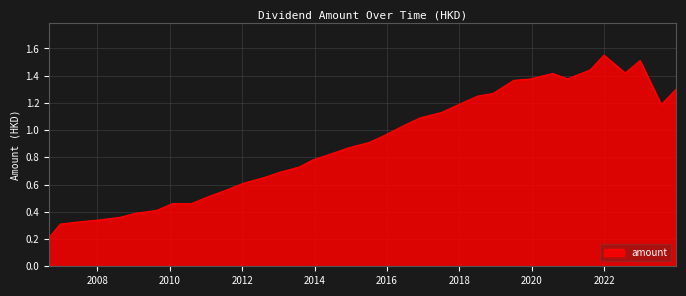

Reading right to left, extract all data points from this chart.

2023-12-29=1.3	2023-08-01=1.2	2022-12-30=1.5	2022-08-02=1.4	2021-12-31=1.6	2021-08-12=1.4	2020-12-28=1.4	2020-07-30=1.4	2019-12-10=1.4	2019-07-04=1.4	2018-12-10=1.3	2018-07-05=1.2	2017-12-01=1.2	2017-07-05=1.1	2016-12-02=1.1	2016-07-07=1.0	2015-12-04=1.0	2015-07-07=0.9	2014-12-09=0.9	2014-07-03=0.8	2013-12-10=0.8	2013-08-02=0.7	2013-01-11=0.7	2012-08-02=0.7	2012-01-13=0.6	2011-07-26=0.6	2011-01-20=0.5	2010-08-04=0.5	2010-01-26=0.5	2009-08-19=0.4	2009-01-23=0.4	2008-08-19=0.4	2008-01-15=0.3	2007-08-22=0.3	2006-12-21=0.3	2006-08-30=0.2